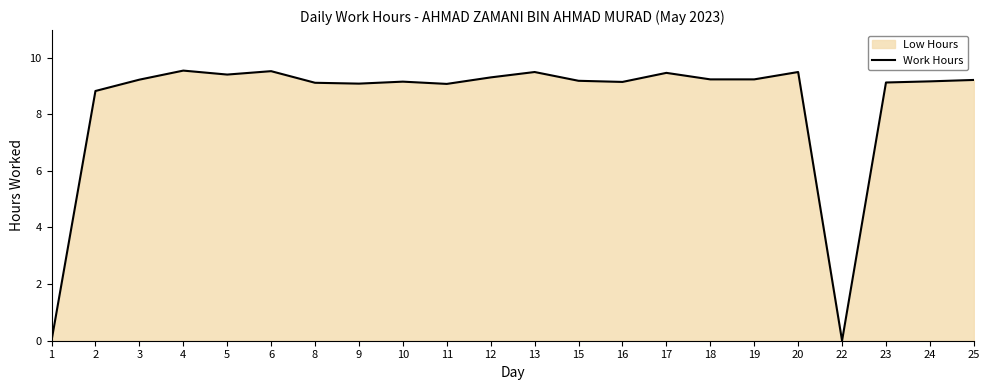

The chart shows a value of 14.7 at 11. True or false?

False